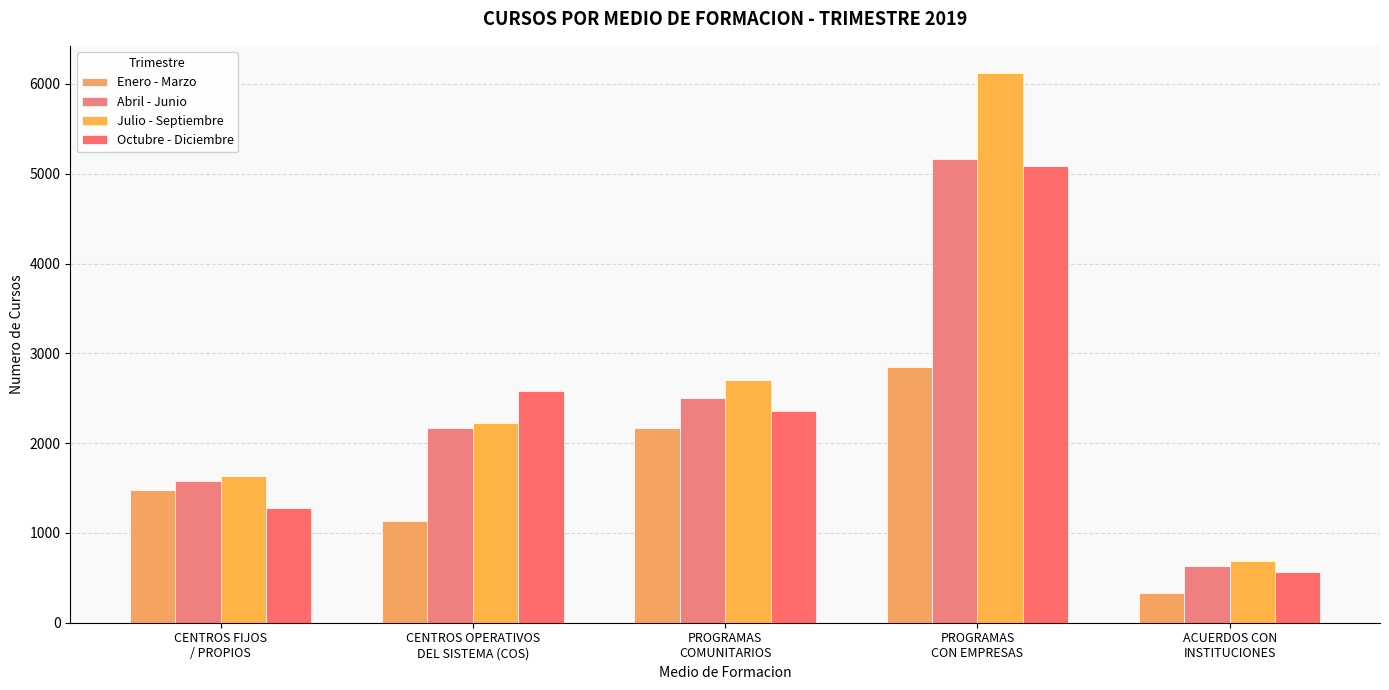

How many bars are there in total?

20